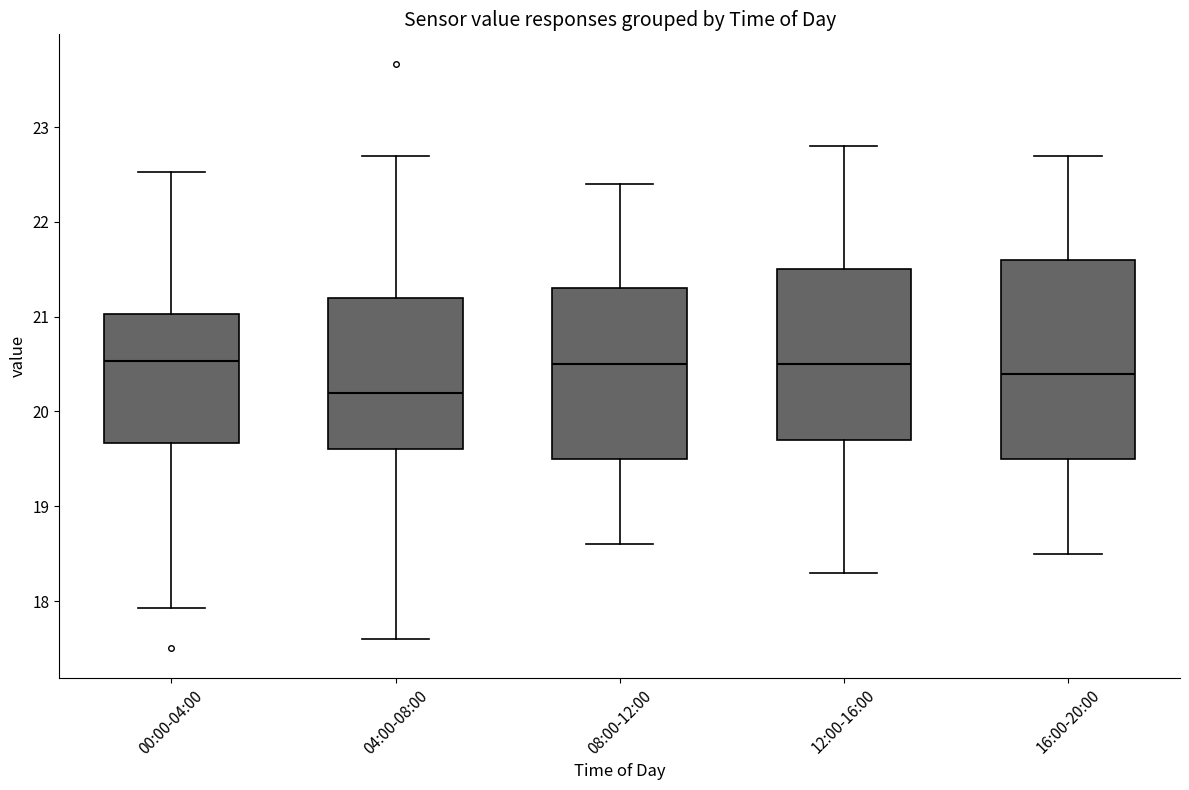

Reading left to right, transcribe this box plot: for each box, give where its median line is, the range the box spans, and where its two whiskers end, as read against the y-axis. The values are not printed on the chart, so give them approximately, as read against the axis.

00:00-04:00: median 20.5, box 19.7 to 21.0, whiskers 17.9 to 22.5
04:00-08:00: median 20.2, box 19.6 to 21.2, whiskers 17.6 to 22.7
08:00-12:00: median 20.5, box 19.5 to 21.3, whiskers 18.6 to 22.4
12:00-16:00: median 20.5, box 19.7 to 21.5, whiskers 18.3 to 22.8
16:00-20:00: median 20.4, box 19.5 to 21.6, whiskers 18.5 to 22.7